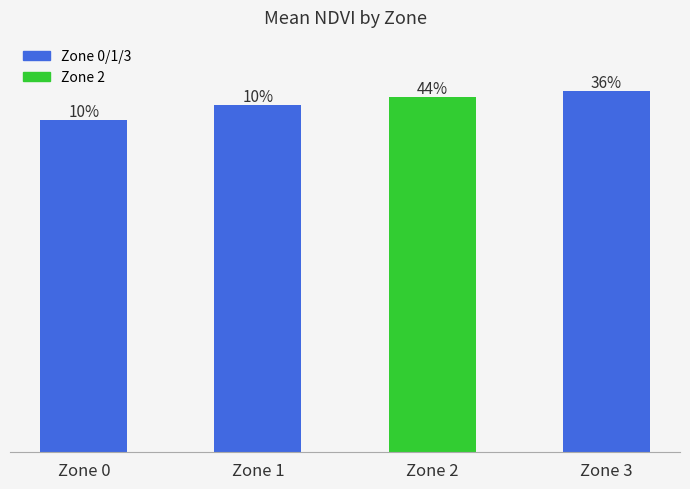

Are the bars horizontal?

No